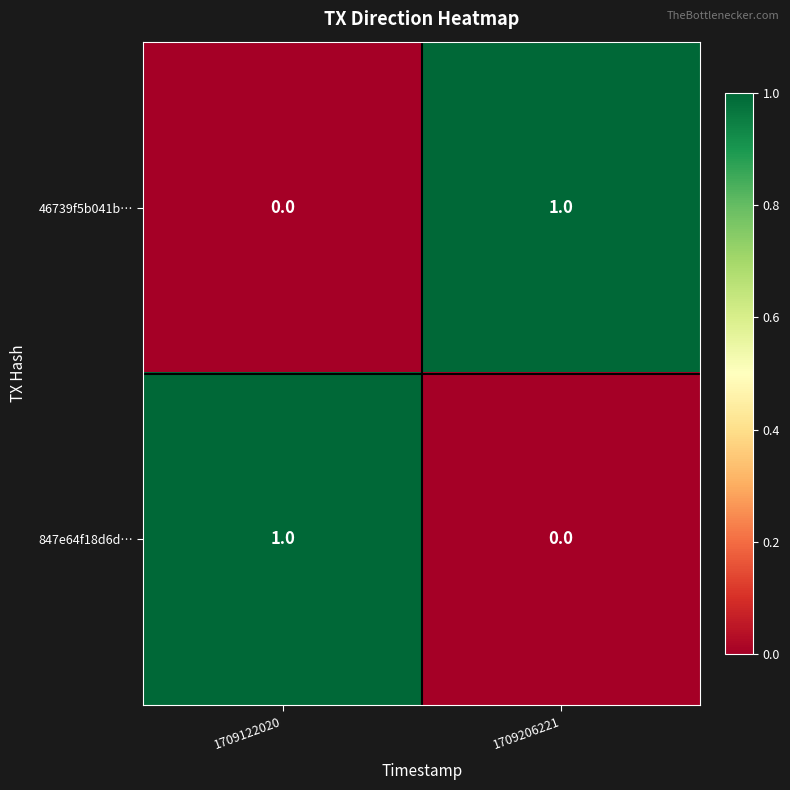

Which category has the highest value in the 847e64f18d6d… series?

1709122020